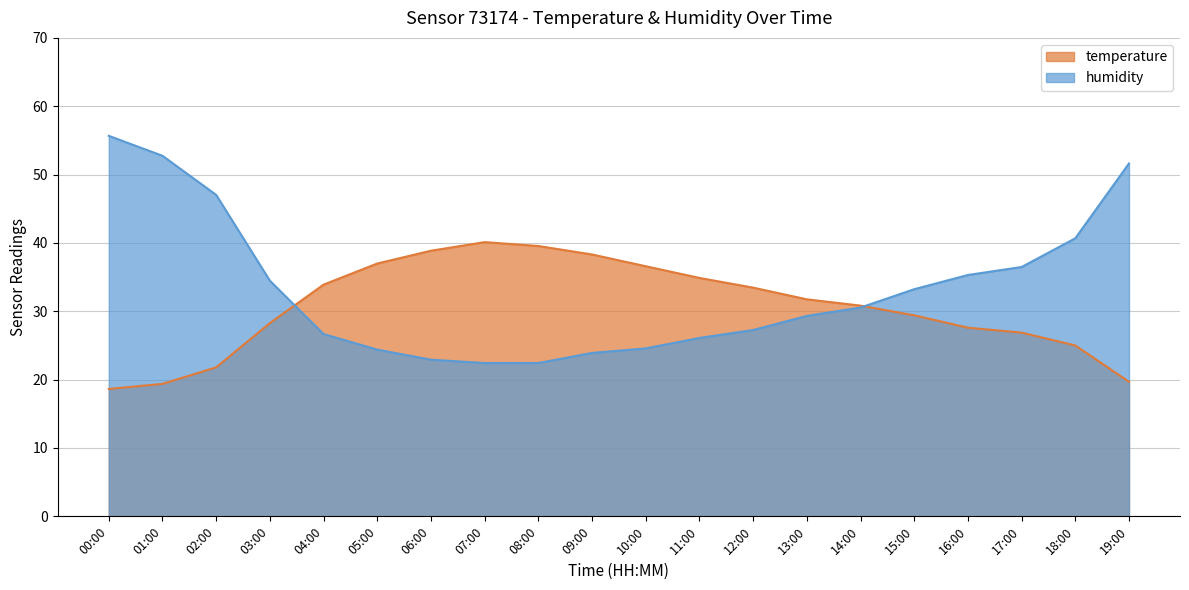

What is the smallest value displayed?

18.6